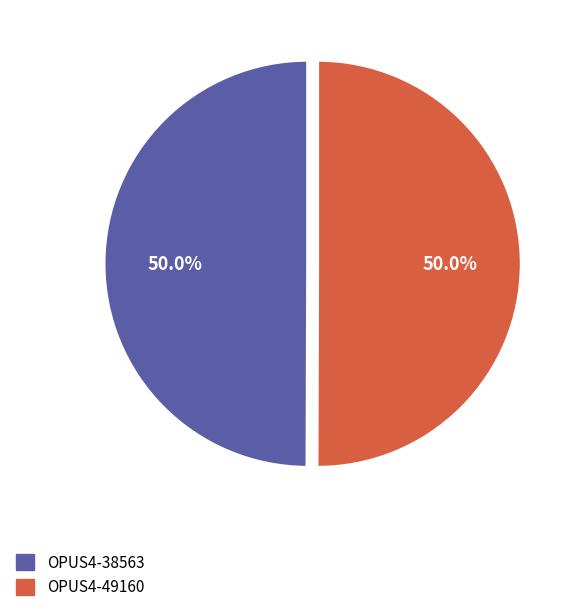

What is the ratio of the value at OPUS4-49160 to the value at OPUS4-38563?

1.0